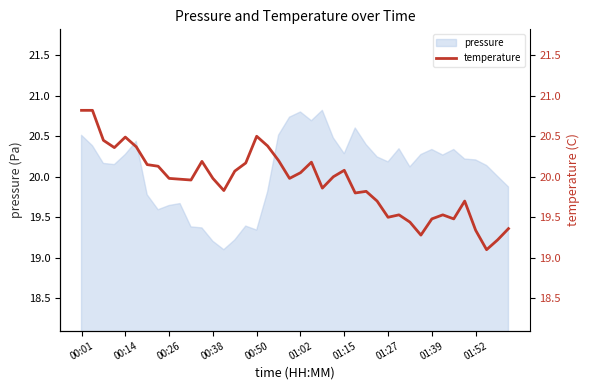

Count the number of categories in the chart.

40